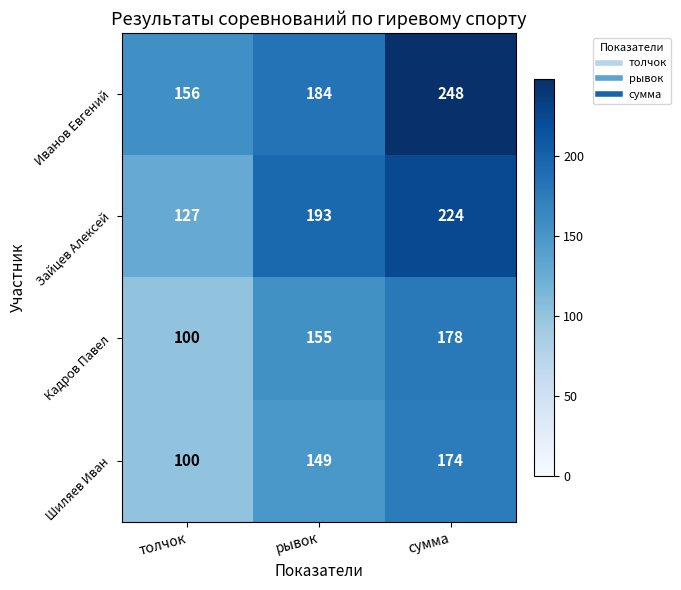

Reading right to left, what are all the values shown in this chart?

Иванов Евгений: 248	184	156
Зайцев Алексей: 224	193	127
Кадров Павел: 178	155	100
Шиляев Иван: 174	149	100